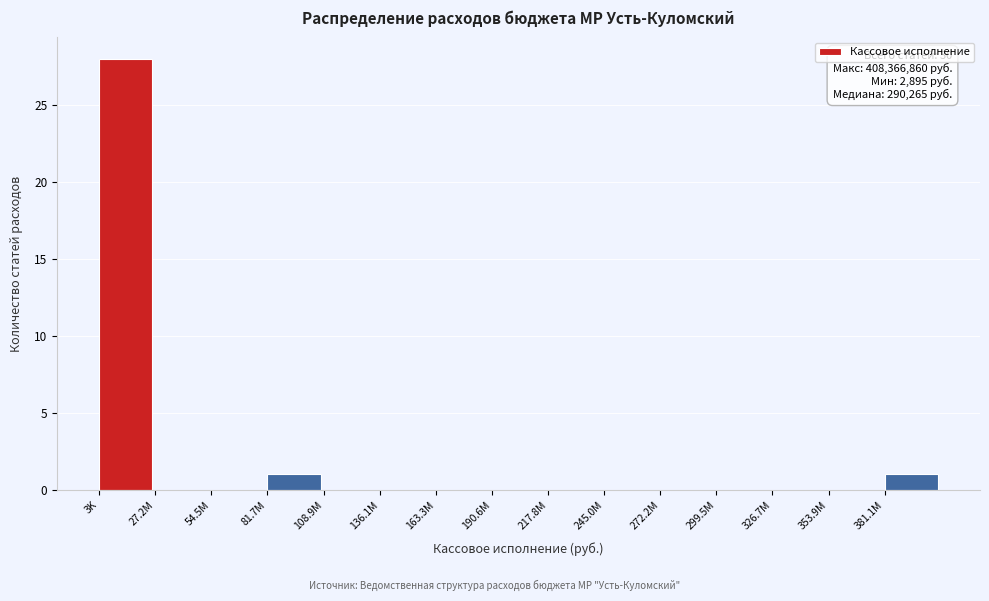

Reading left to right, what are all the values shown in this chart?

3K=28	27.2M=0	54.5M=0	81.7M=1	108.9M=0	136.1M=0	163.3M=0	190.6M=0	217.8M=0	245.0M=0	272.2M=0	299.5M=0	326.7M=0	353.9M=0	381.1M=1